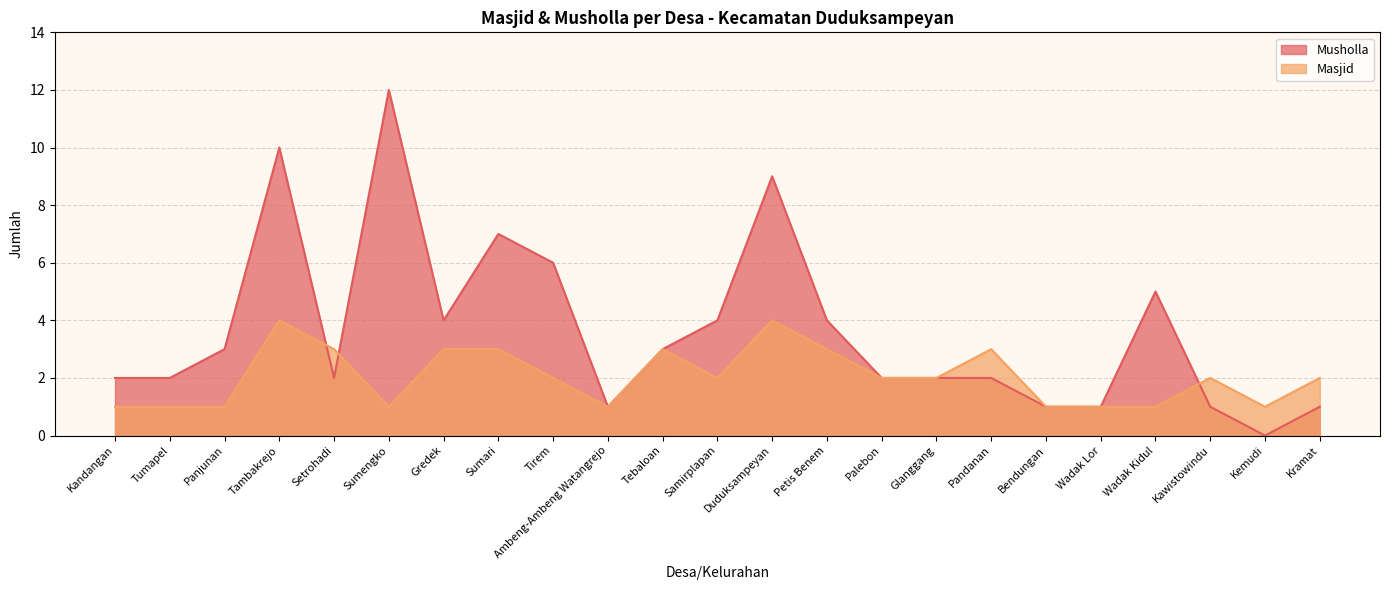

What is the greatest value displayed?

12